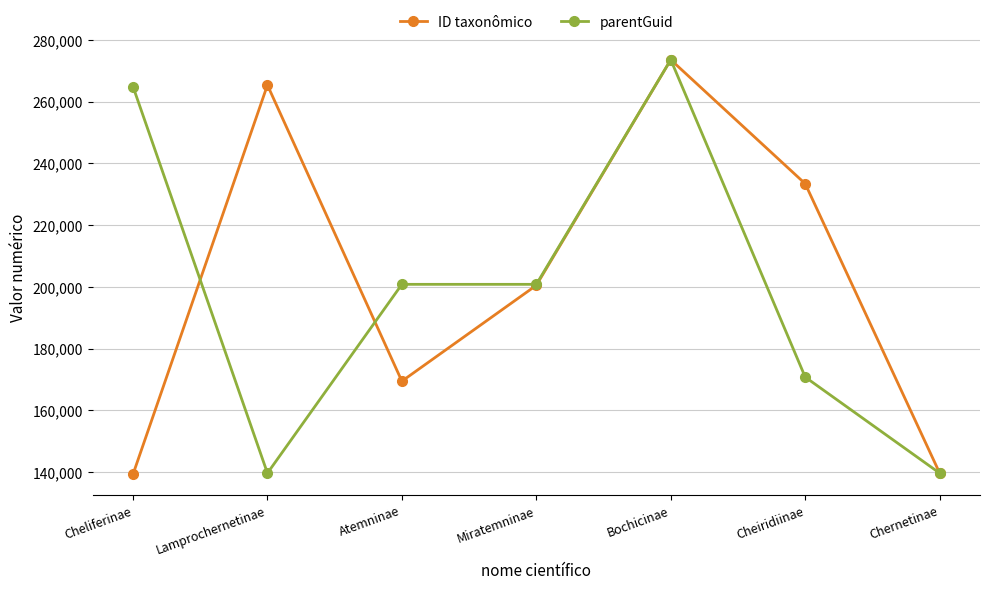

In ID taxonômico, how many points are lower than both neighbors (excluding endpoints)?

1